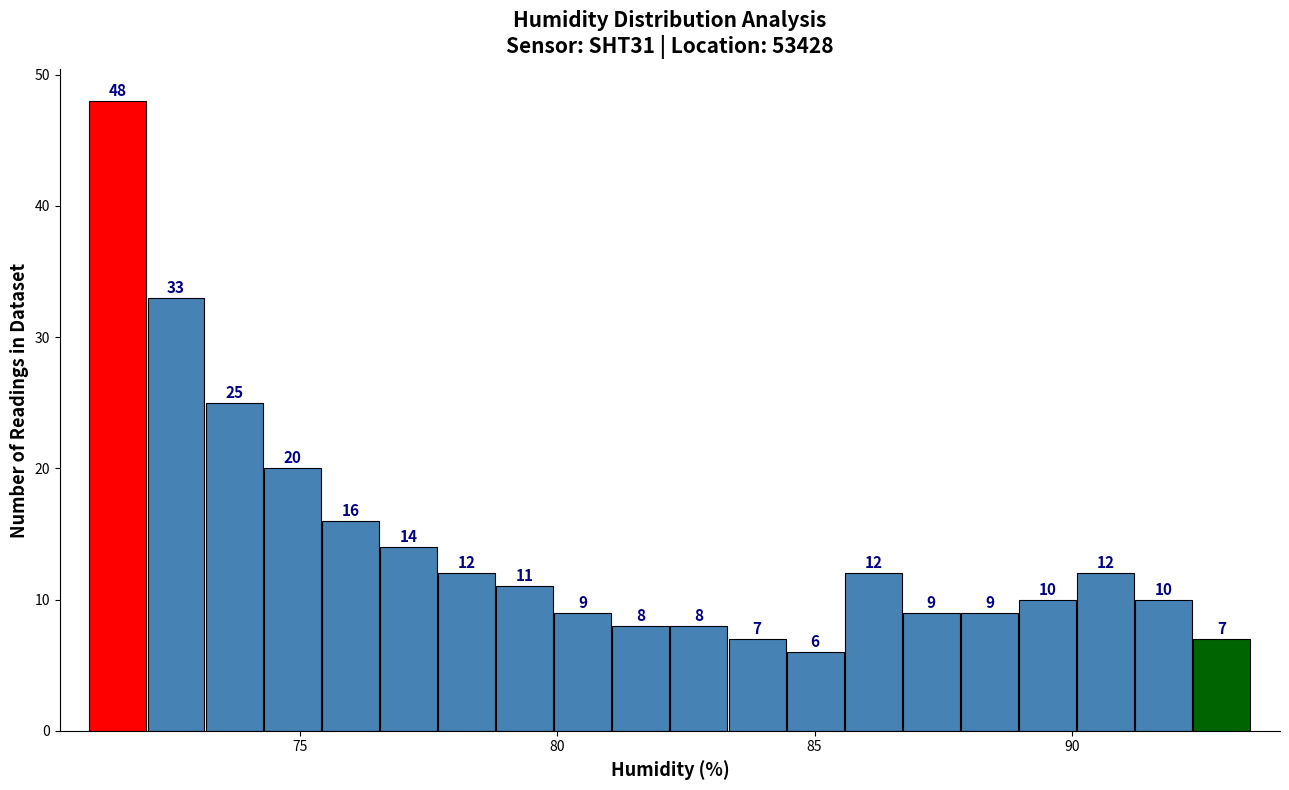

Around what value on the x-axis is the tallest bar? Give the approximate position of its centre, as read against the axis.

71.5